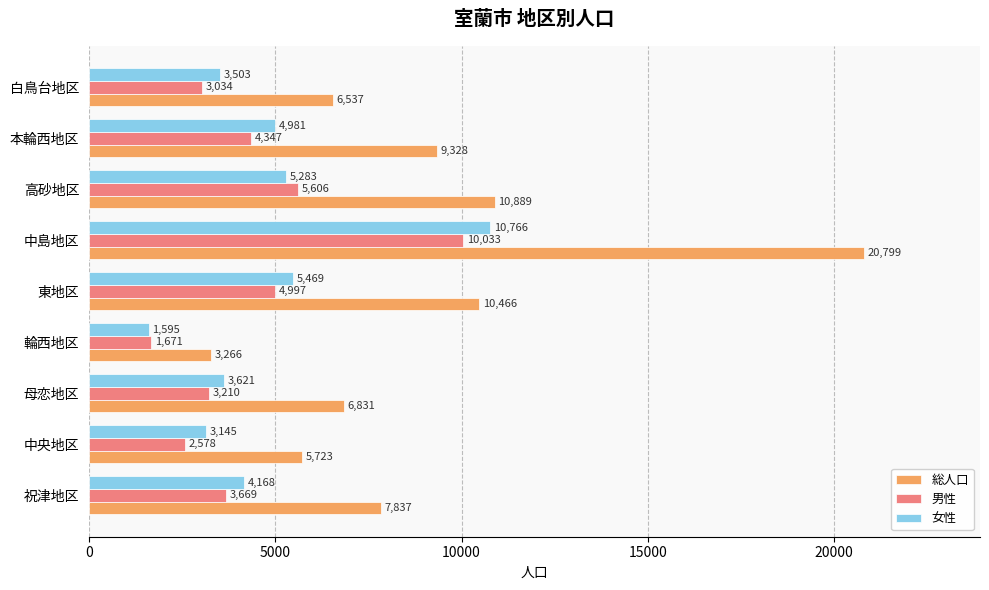

What is the difference between the 総人口 values at 母恋地区 and 東地区?

3635